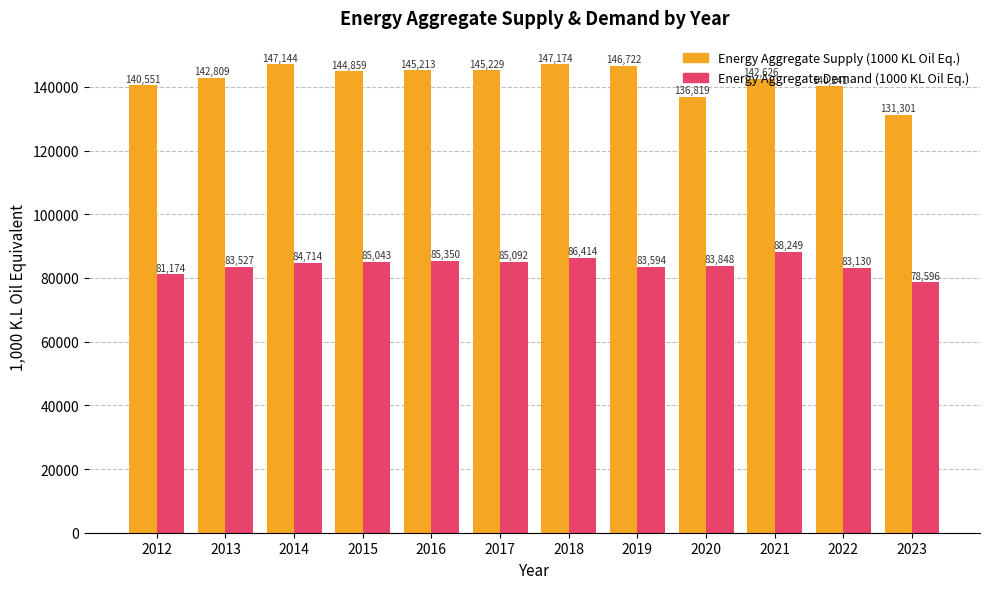

Rank the series by their maximum value, from highest to lowest.

Energy Aggregate Supply (1000 KL Oil Eq.), Energy Aggregate Demand (1000 KL Oil Eq.)